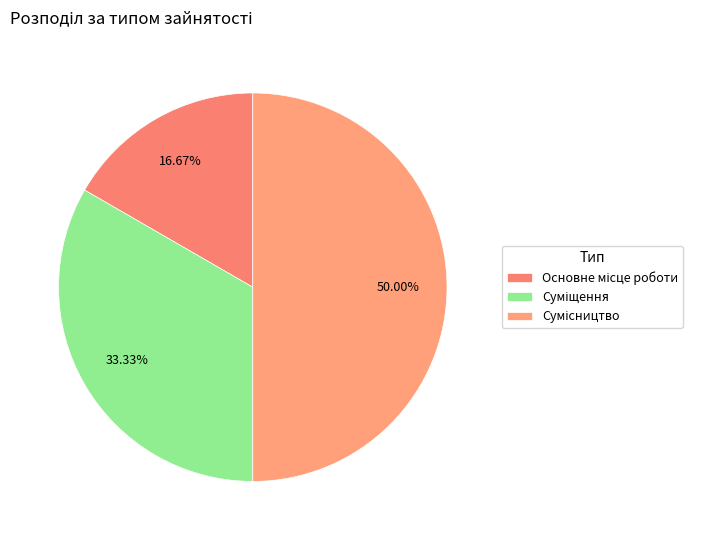

How many slices are in this pie chart?

3